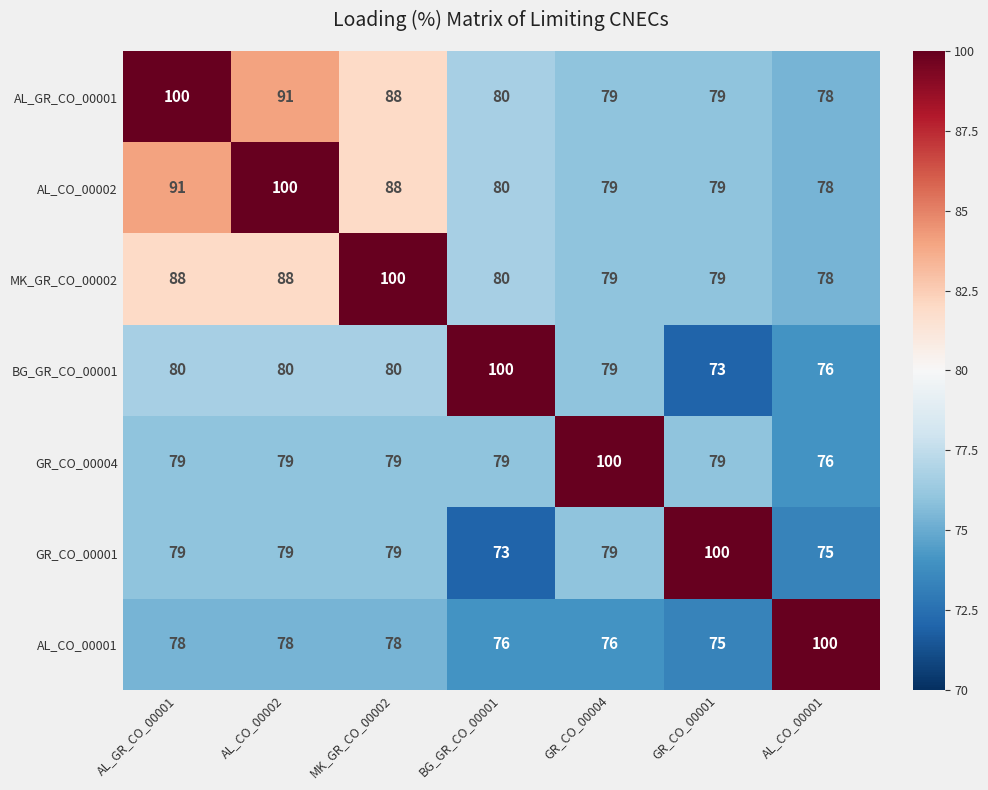

What is the average value of the AL_CO_00002 series?

85